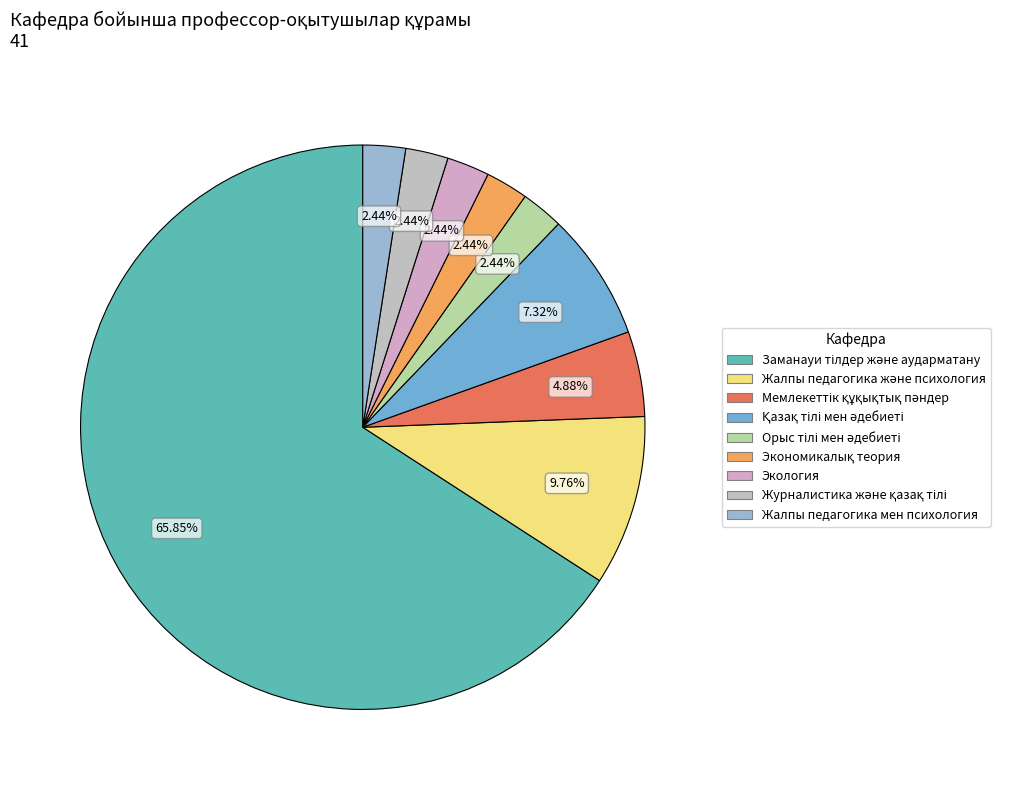

What is the change in value from Мемлекеттік құқықтық пәндер to Жалпы педагогика мен психология?

-1